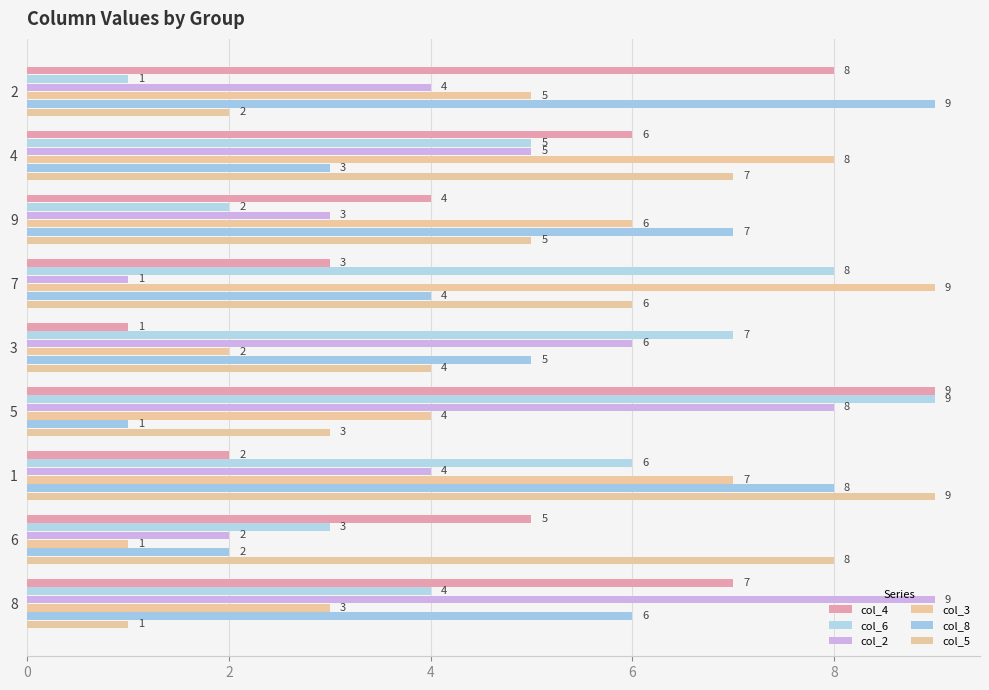

What is the sum of all col_6 values?

45